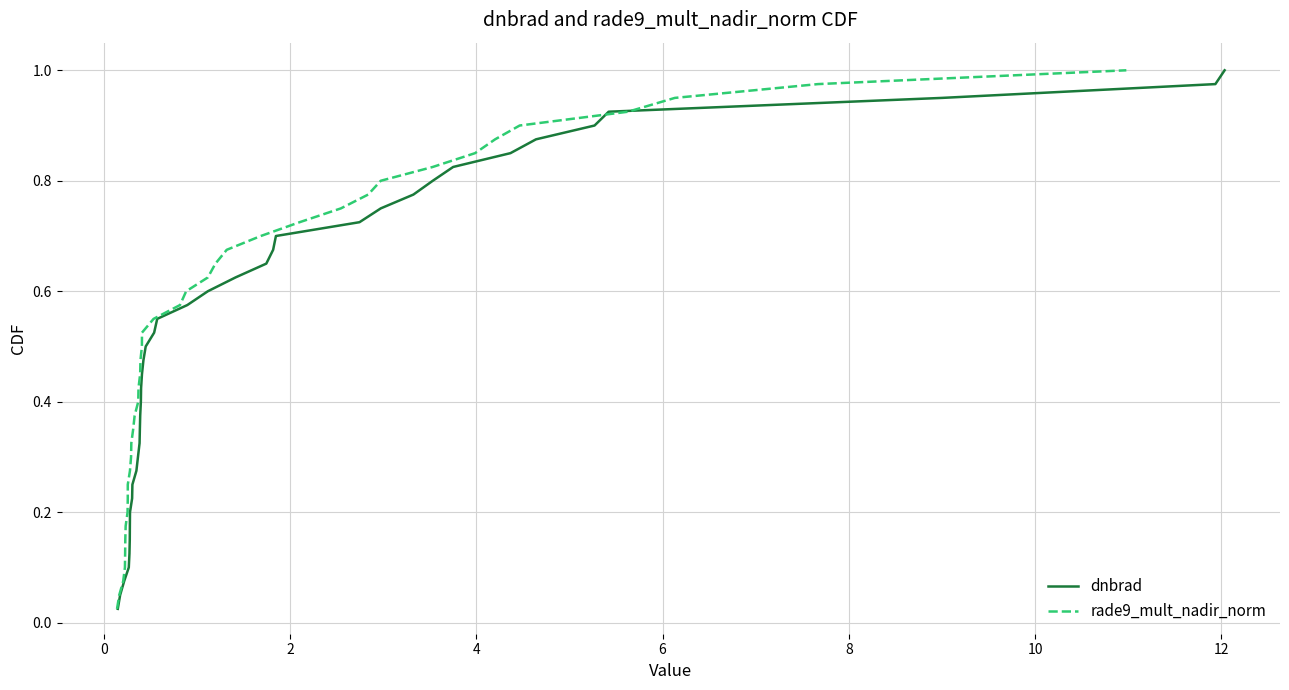

Which series has the largest range (max minus min)?

dnbrad